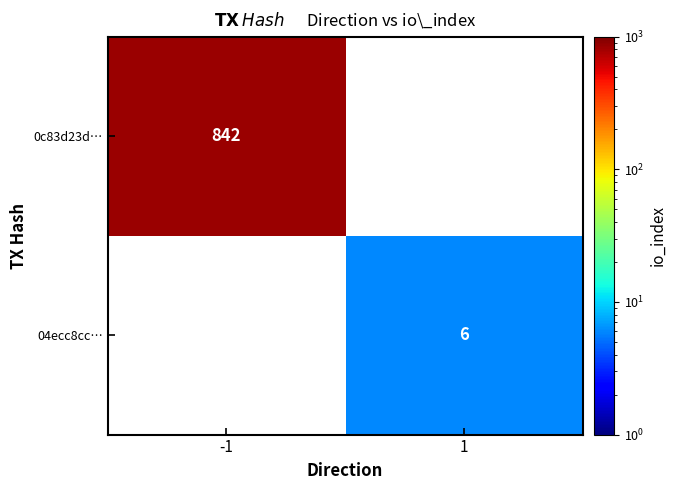

The 0c83d23d… series shows 842 at -1. True or false?

True